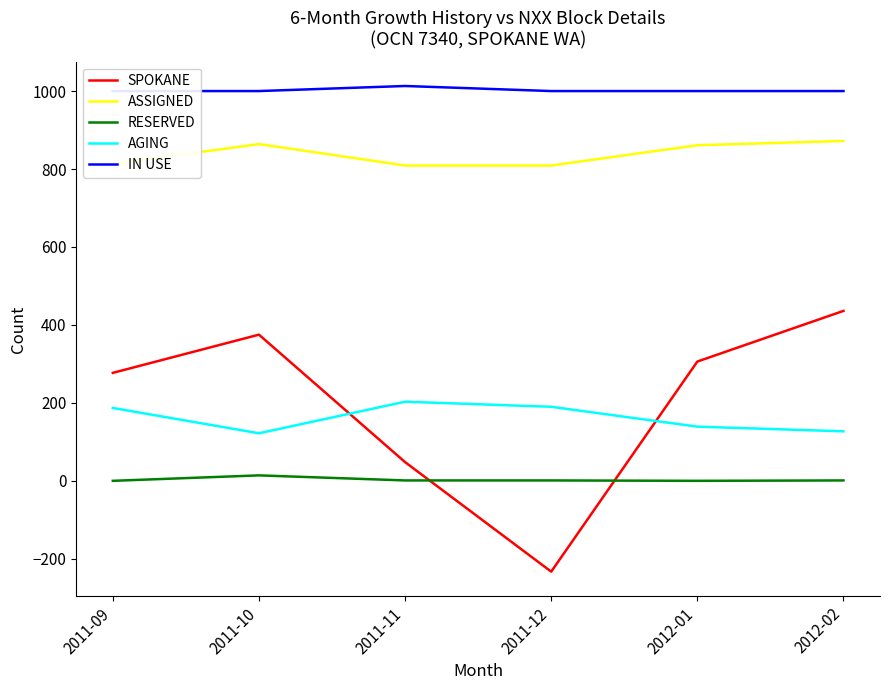

How many data points in ASSIGNED are above 861?

2